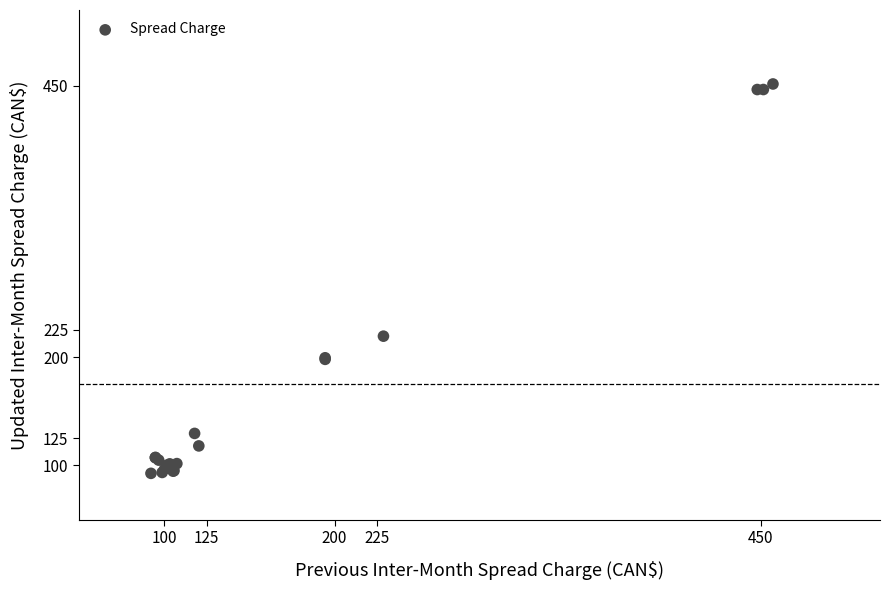

What Y value in the scatter plot is closest to 272?

219.2